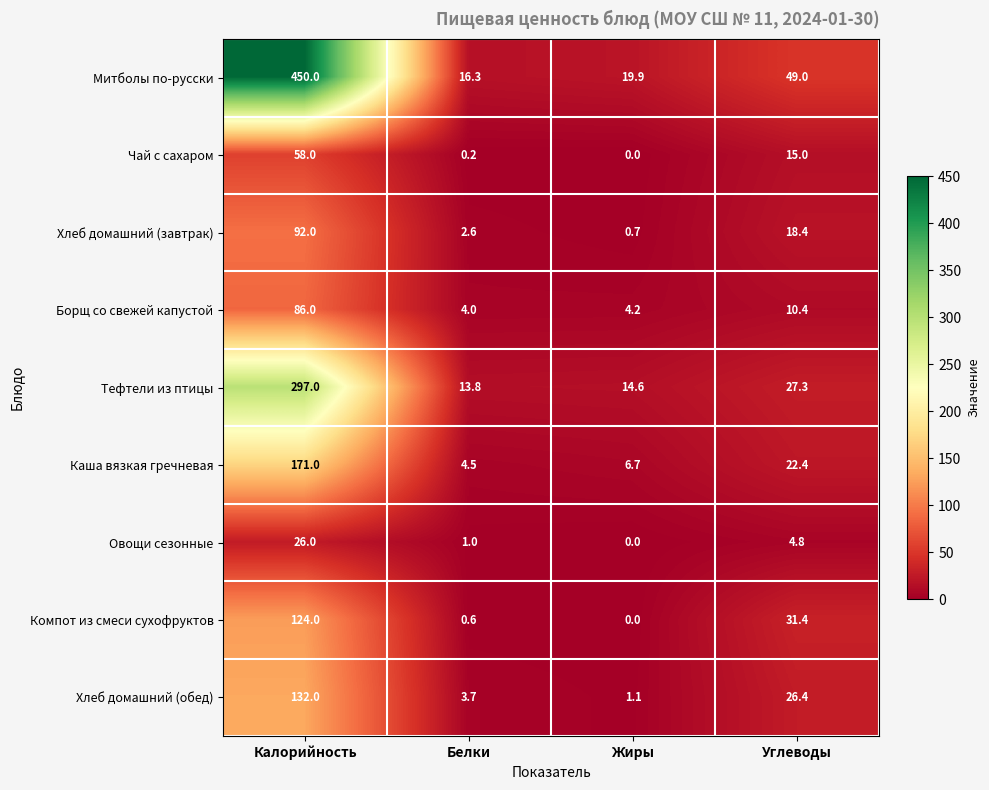

At which category is the sum across all series the highest?

Калорийность